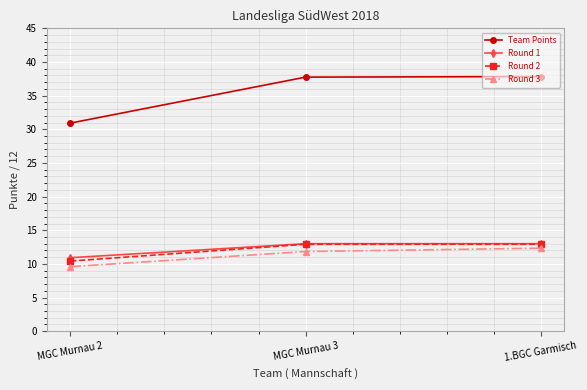

At which label is Round 2 closest to 11?

MGC Murnau 2